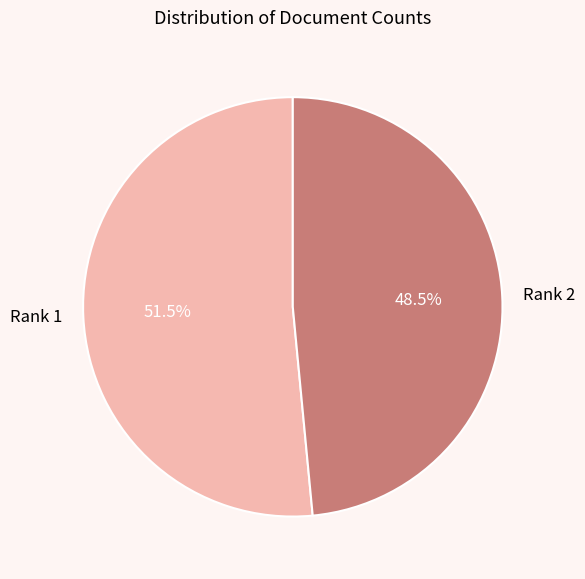

How many slices are in this pie chart?

2